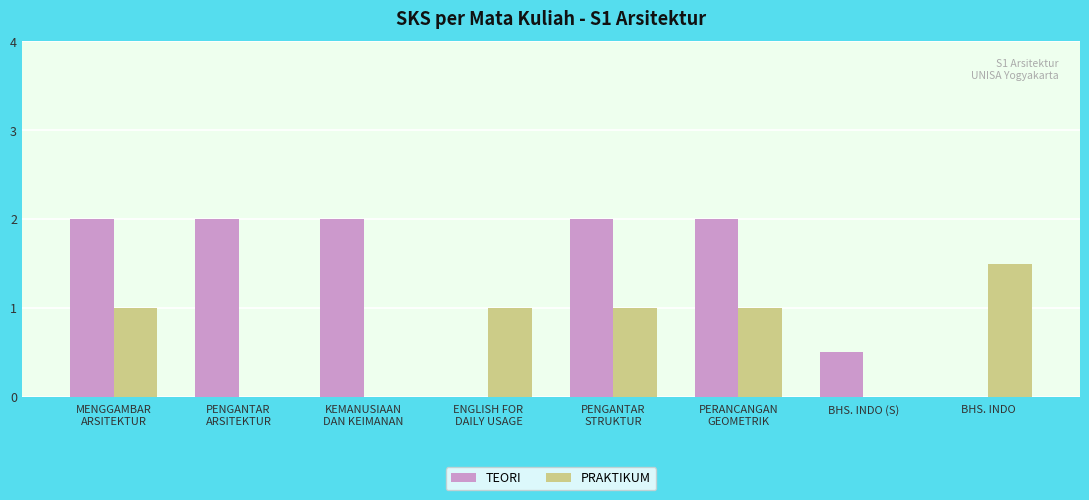

What is the maximum value shown in the chart?

2.0